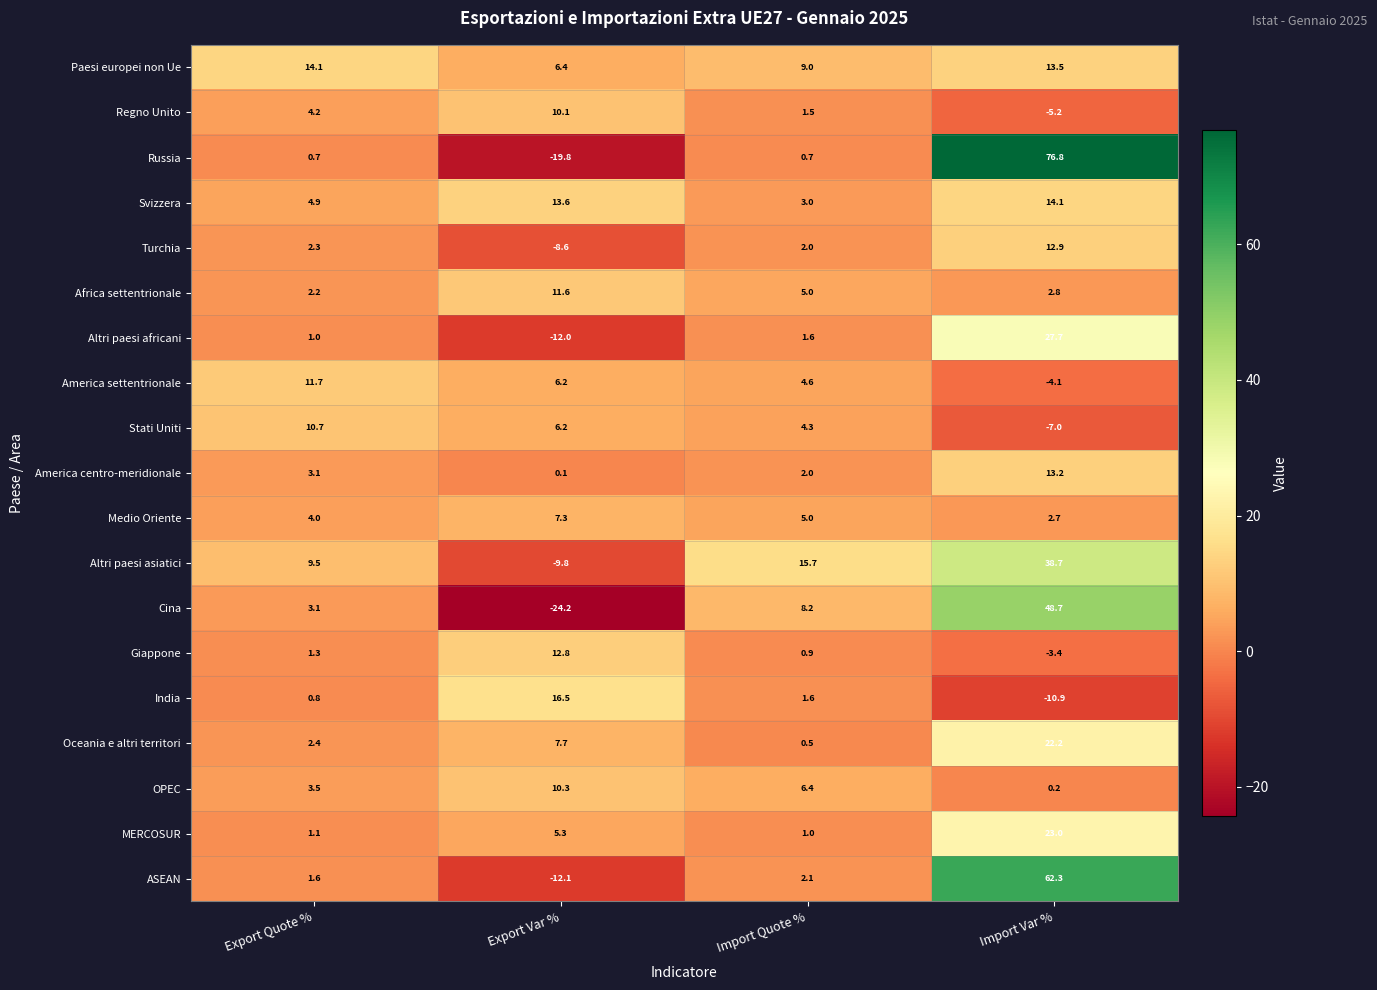

Which series changed the most between Export Quote % and Export Var %?

Cina